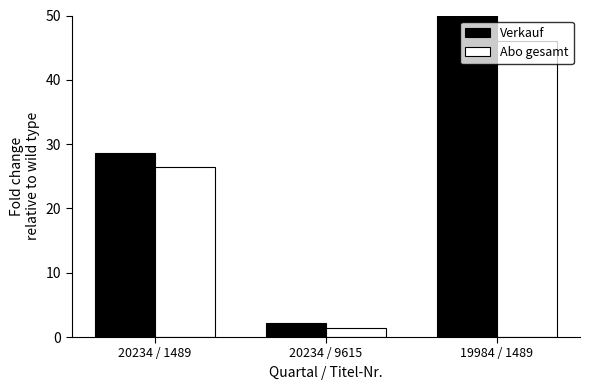

Rank the series at 19984 / 1489 from lowest to highest value.

Abo gesamt, Verkauf